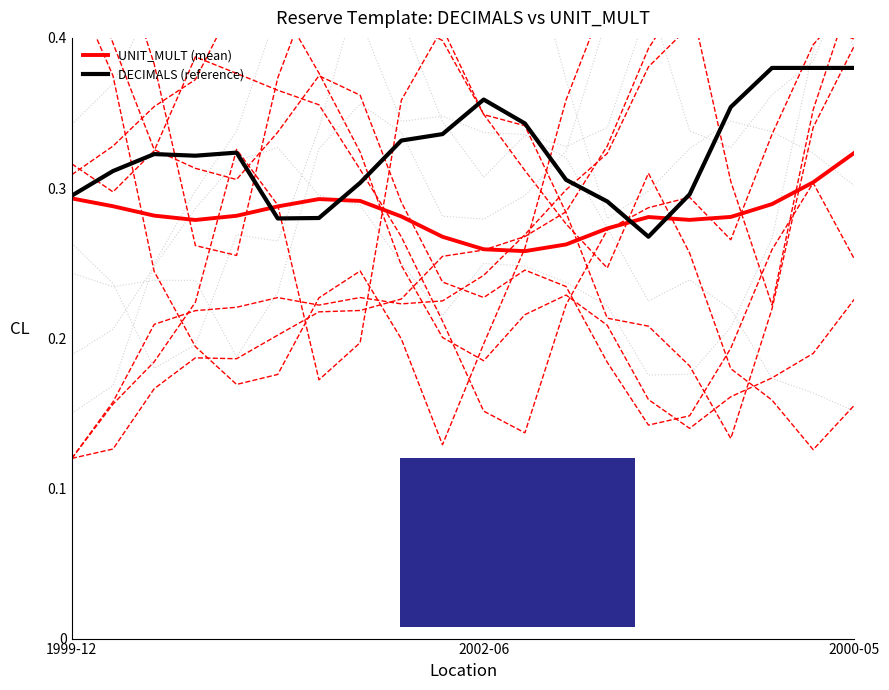

Which series has the widest spread of values?

DECIMALS (reference)